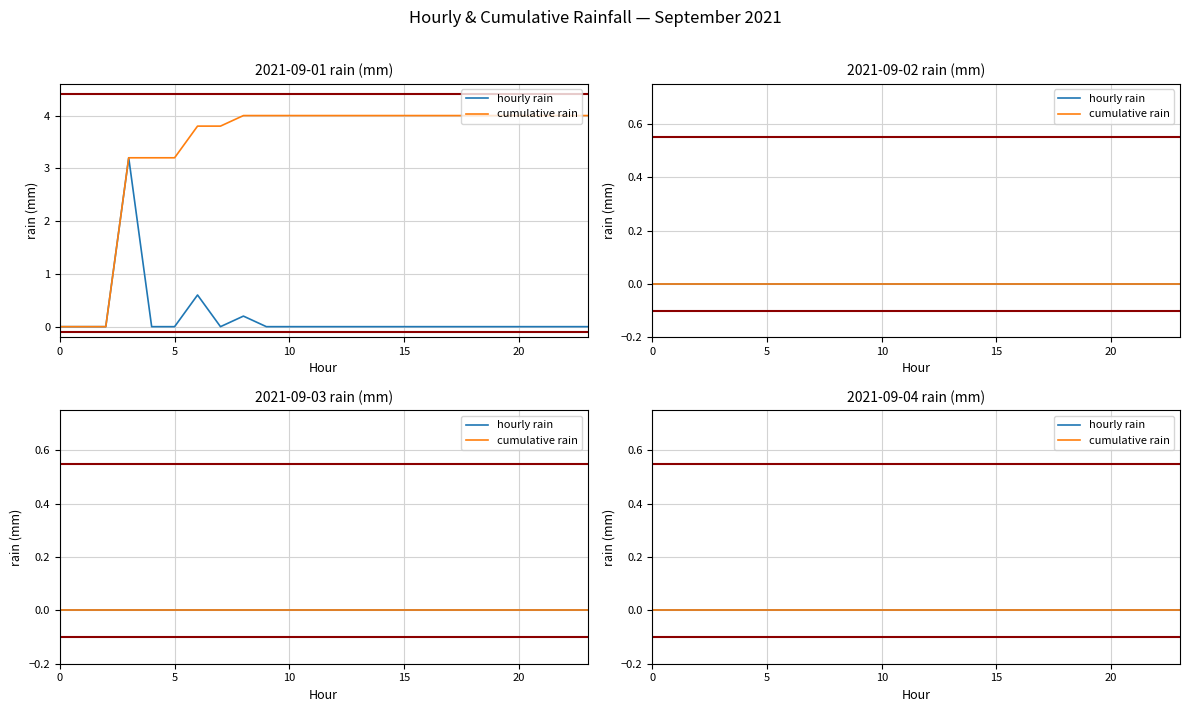

Between 17 and 7, which is larger?

17